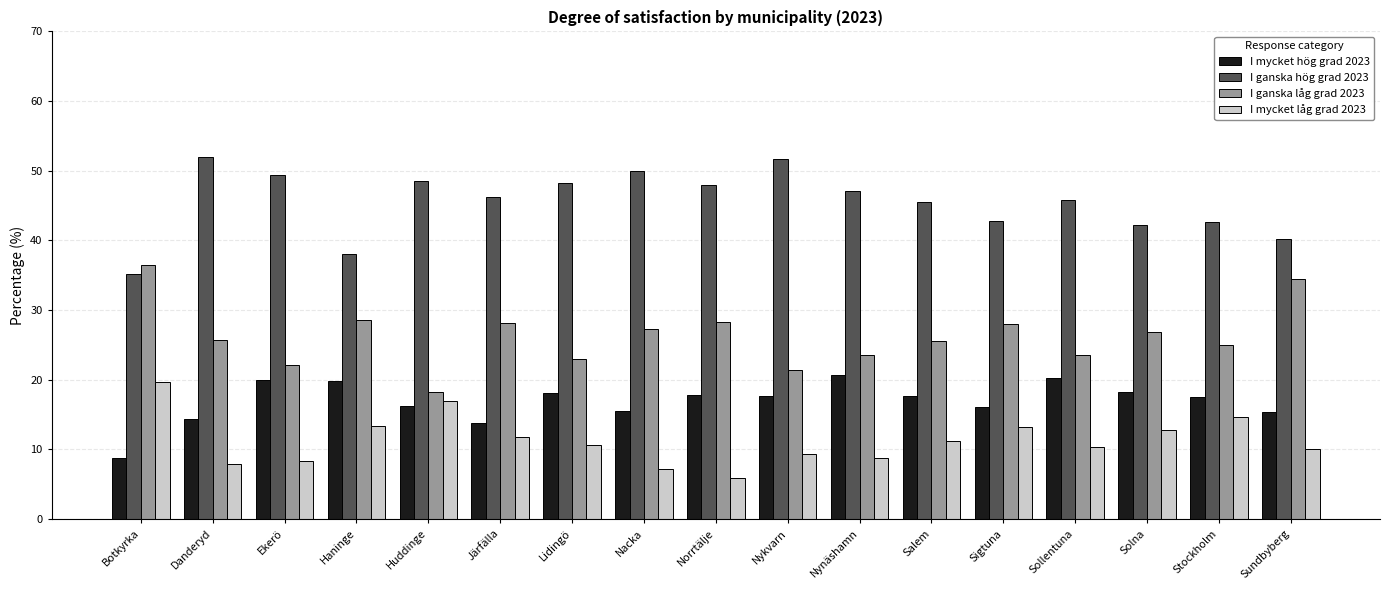

List the series in order of their overall mean, highest first.

I ganska hög grad 2023, I ganska låg grad 2023, I mycket hög grad 2023, I mycket låg grad 2023